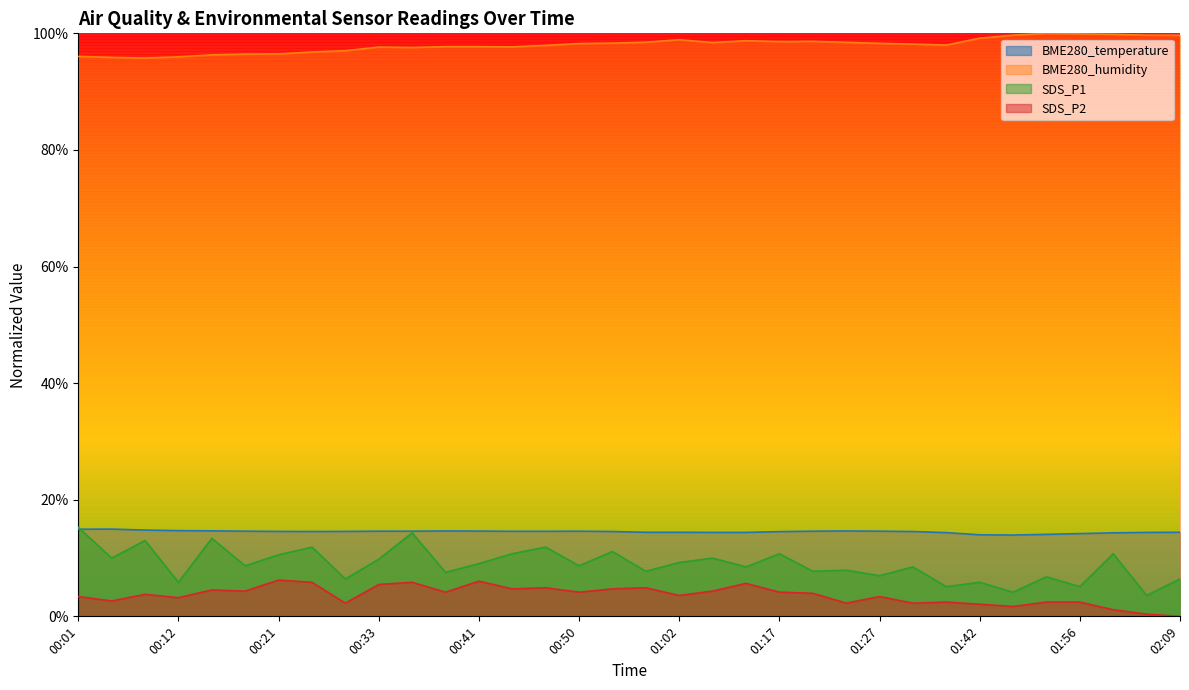

True or false: BME280_humidity and BME280_temperature cross at least once.

False